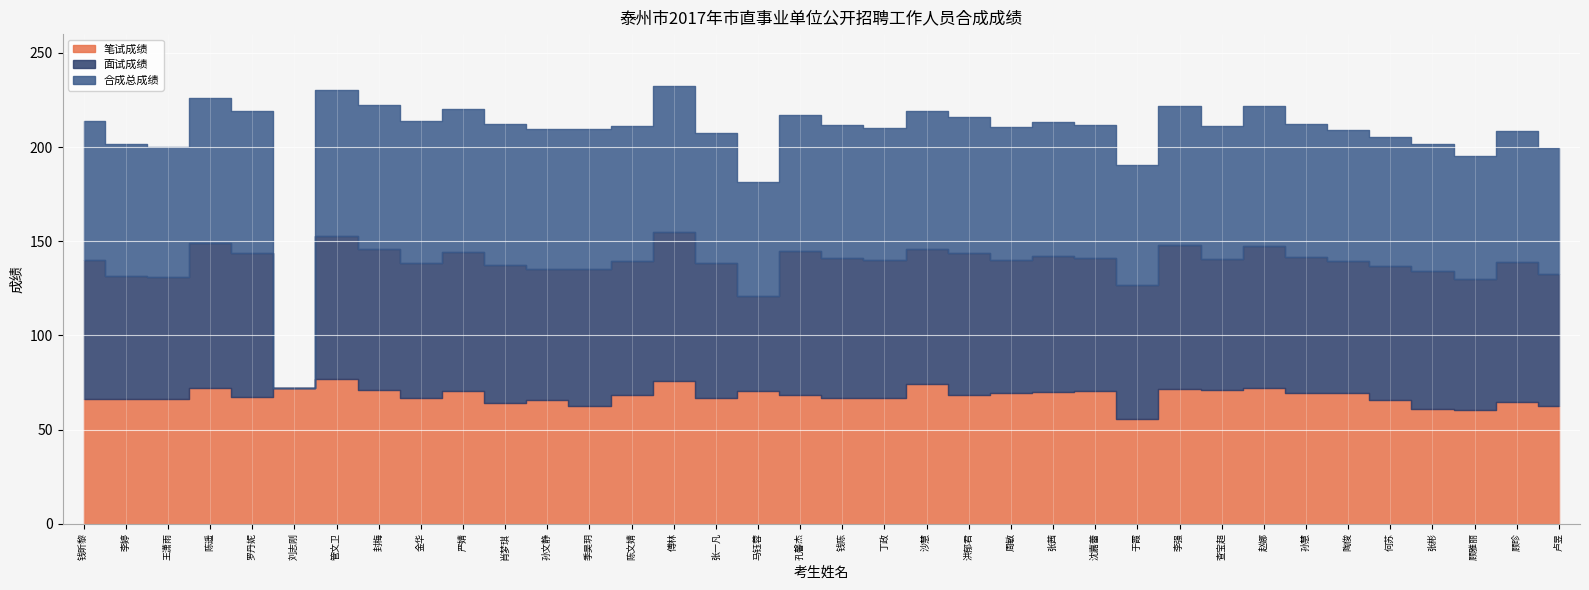

What are all the series names shown in the legend?

笔试成绩, 面试成绩, 合成总成绩